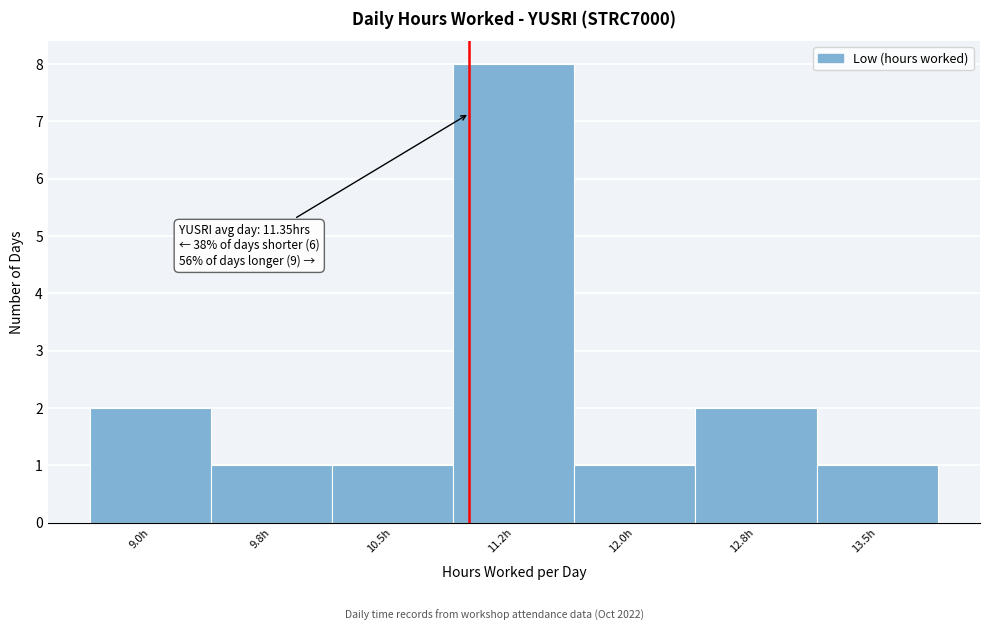

Reading left to right, list all the values displayed in this chart.

2	1	1	8	1	2	1